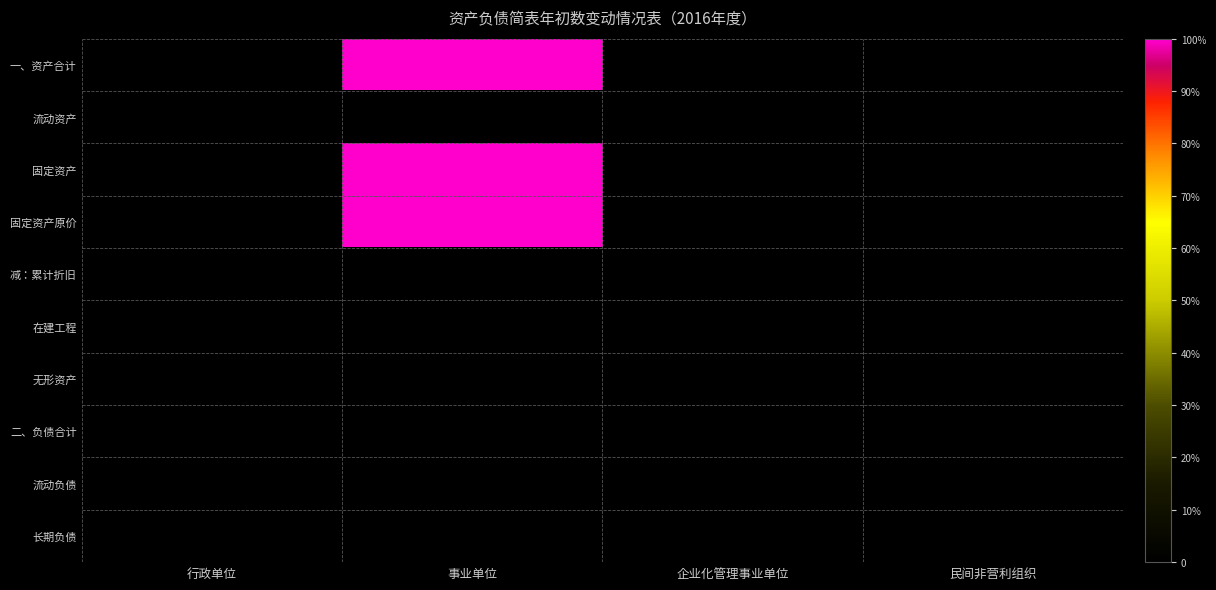

List the series in order of their peak value, lowest first.

流动资产, 减：累计折旧, 在建工程, 无形资产, 二、负债合计, 流动负债, 长期负债, 一、资产合计, 固定资产, 固定资产原价